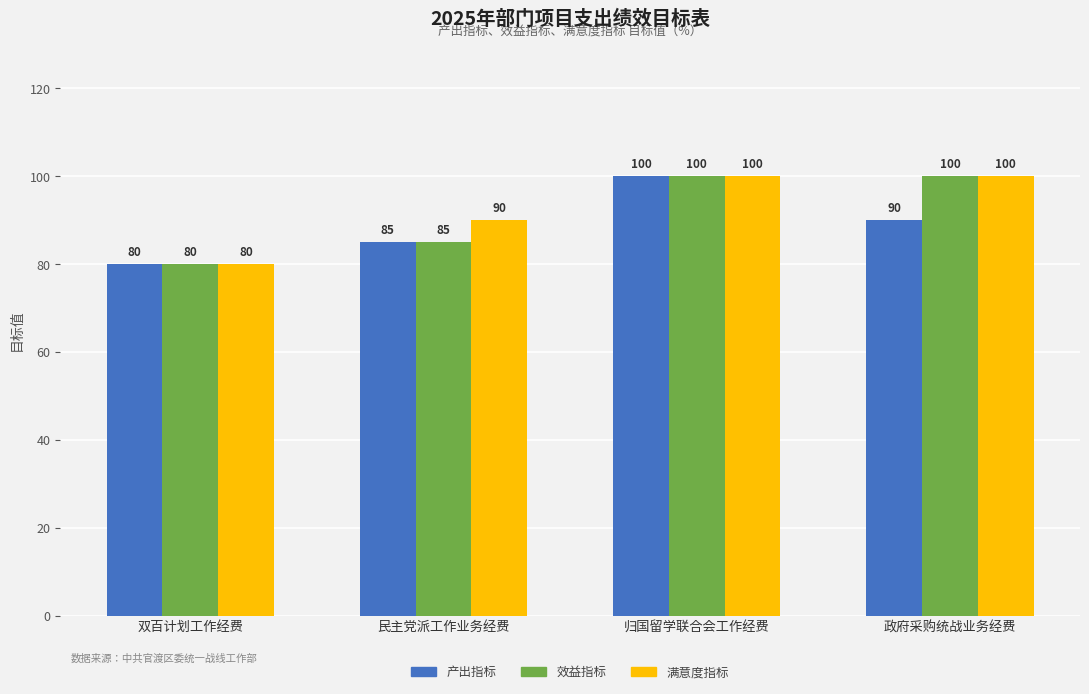

Which label corresponds to the smallest value in the chart?

双百计划工作经费